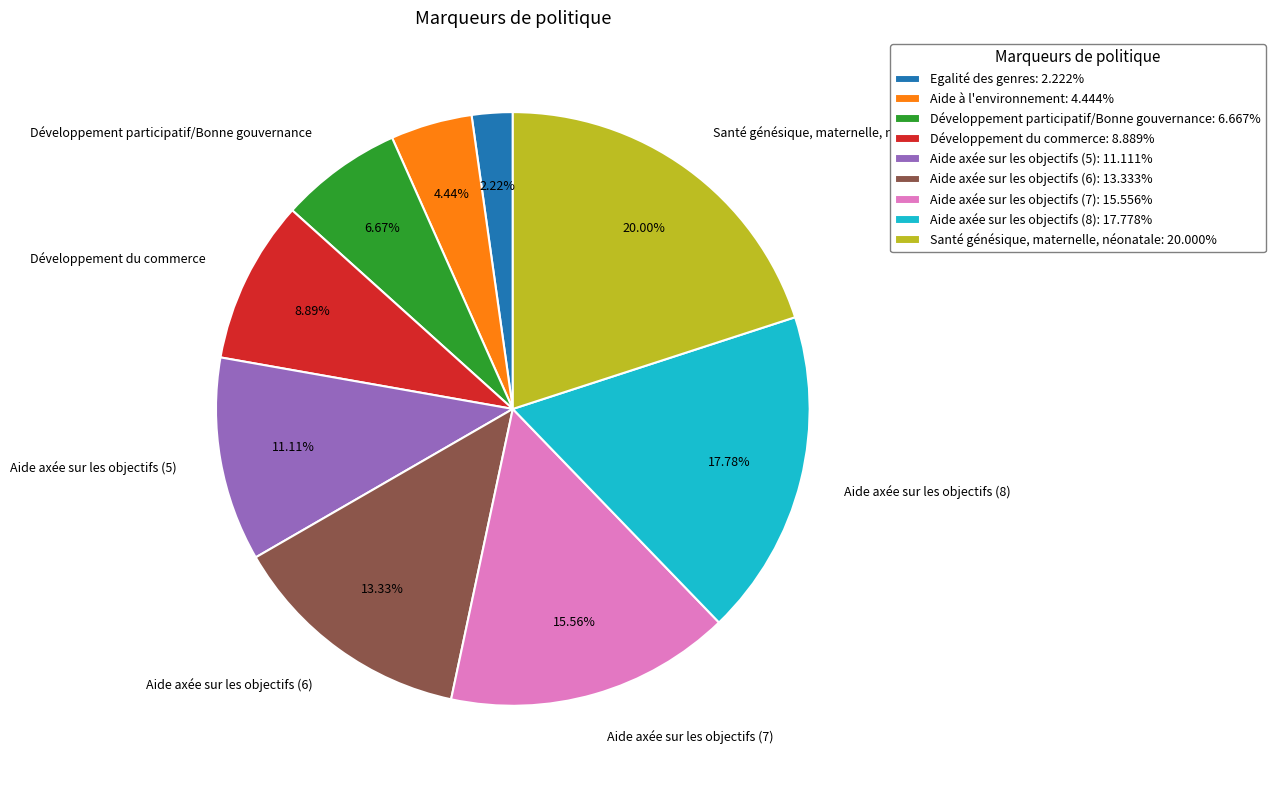

Is there a majority slice in this chart?

No